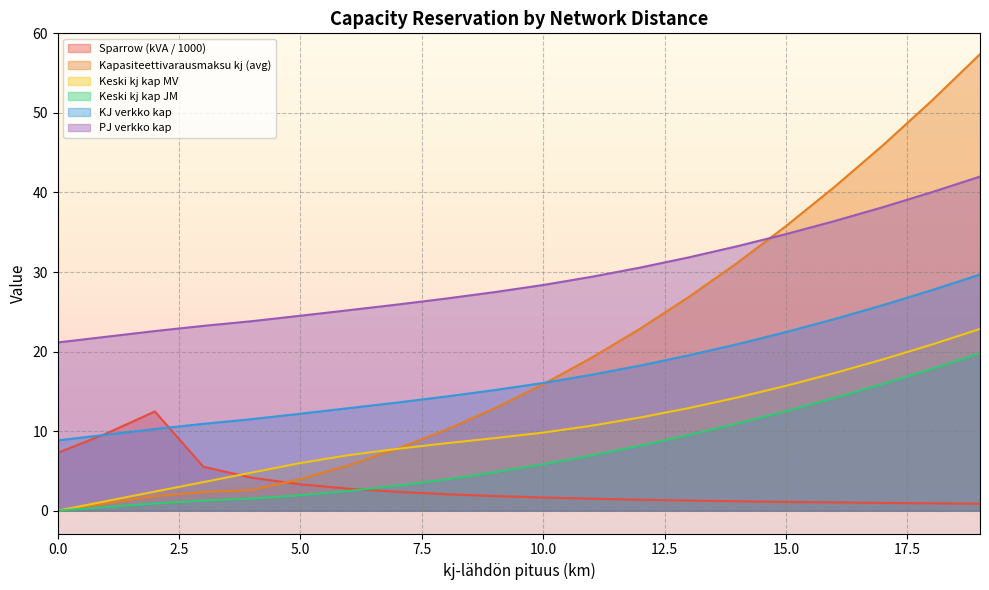

True or false: Sparrow tai pienempi (kVA) has more than 2 interior local peaks.

False